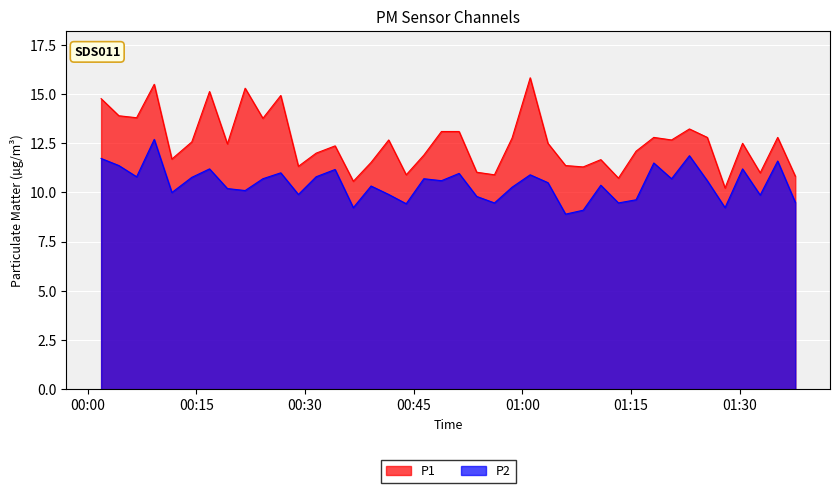

What is the difference between the maximum and minimum values in the P1 series?

5.6